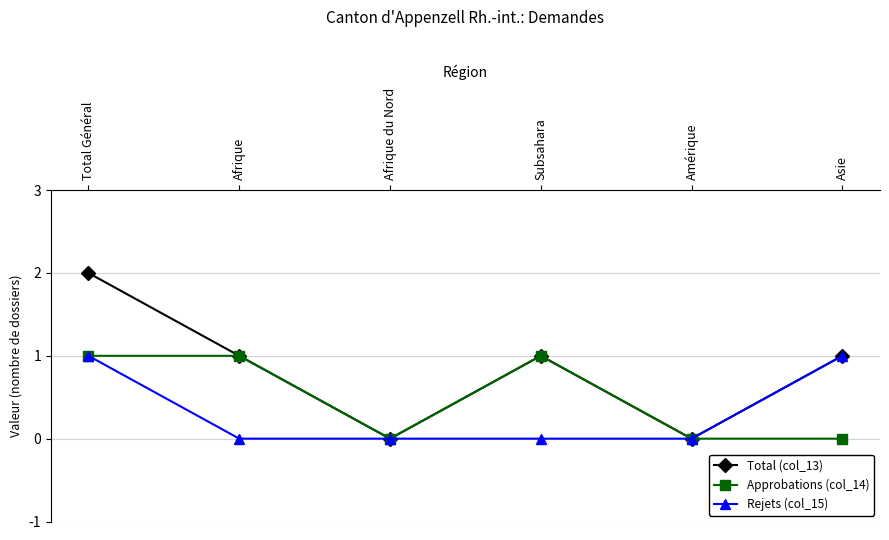

What is the label of the 3rd point from the left?

Afrique du Nord